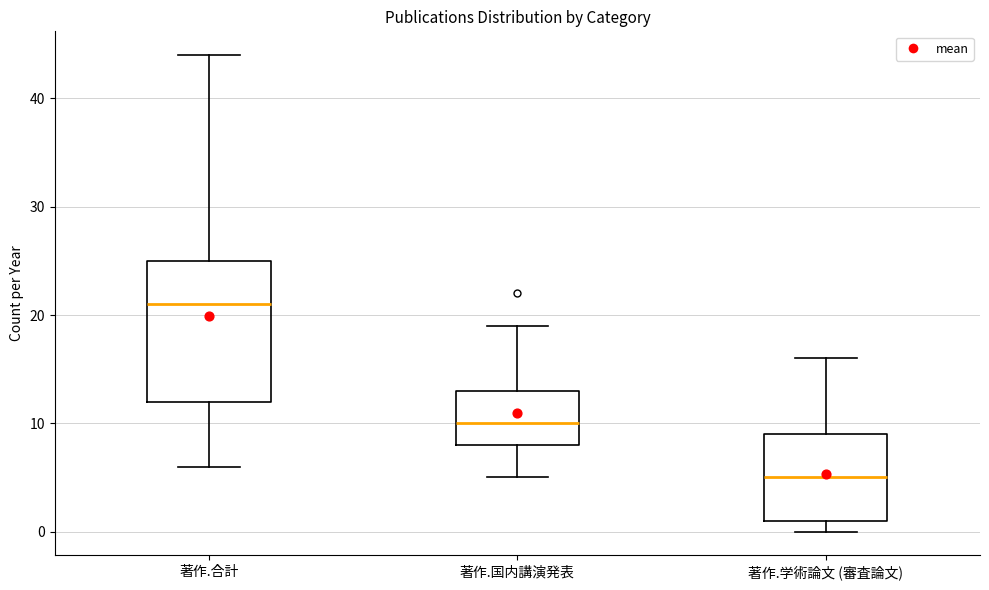

Reading left to right, transcribe this box plot: for each box, give where its median line is, the range the box spans, and where its two whiskers end, as read against the y-axis. The values are not printed on the chart, so give them approximately, as read against the axis.

著作.合計: median 21, box 12 to 25, whiskers 6 to 44
著作.国内講演発表: median 10, box 8 to 13, whiskers 5 to 19
著作.学術論文 (審査論文): median 5, box 1 to 9, whiskers 0 to 16